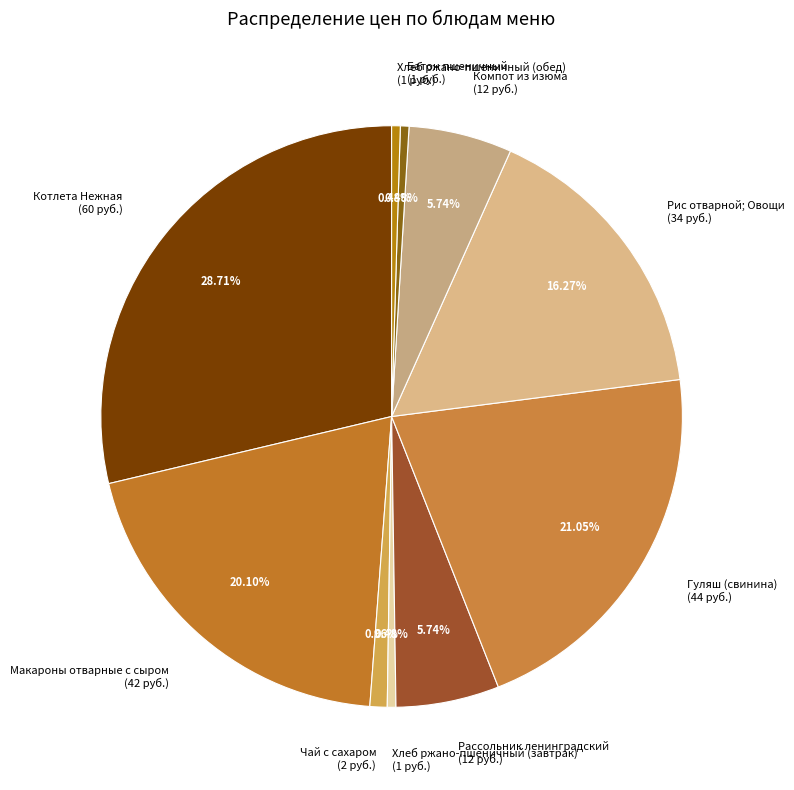

How much of the chart is everything except Хлеб ржано-пшеничный (завтрак)?

99.5%